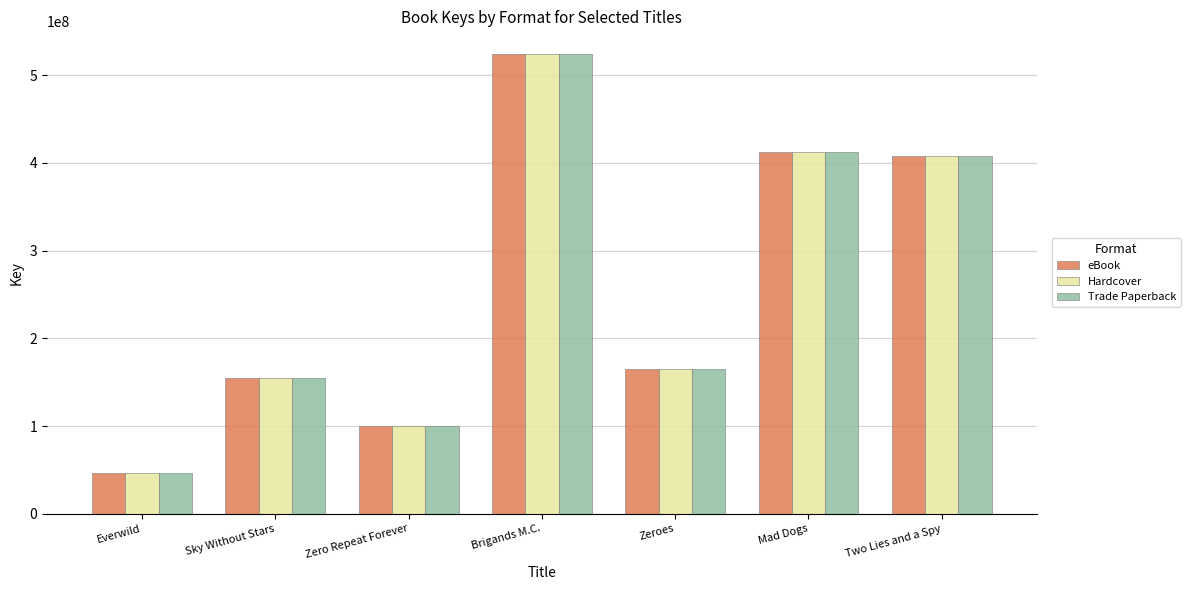

How many bars are there in total?

21